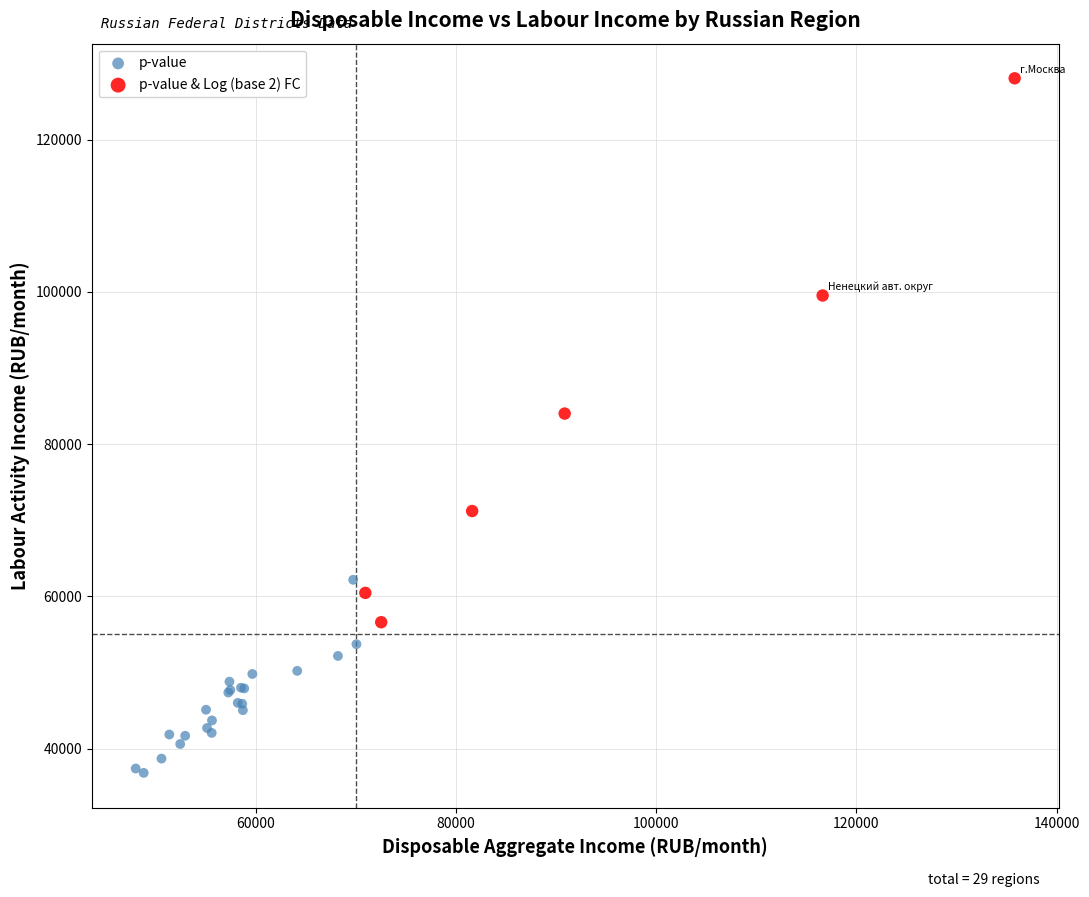

Which series contains the highest Y value?

p-value & Log (base 2) FC